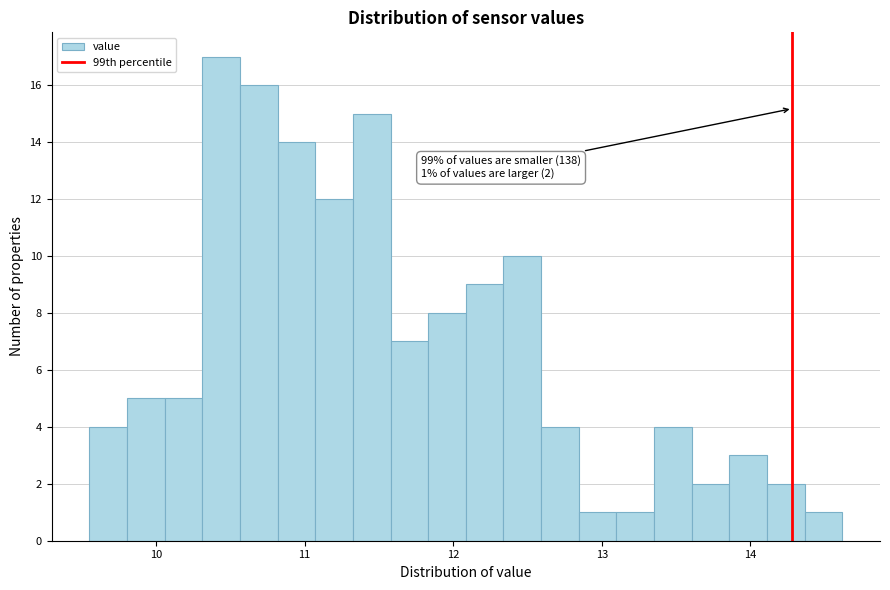

Around what value on the x-axis is the tallest bar? Give the approximate position of its centre, as read against the axis.

10.4